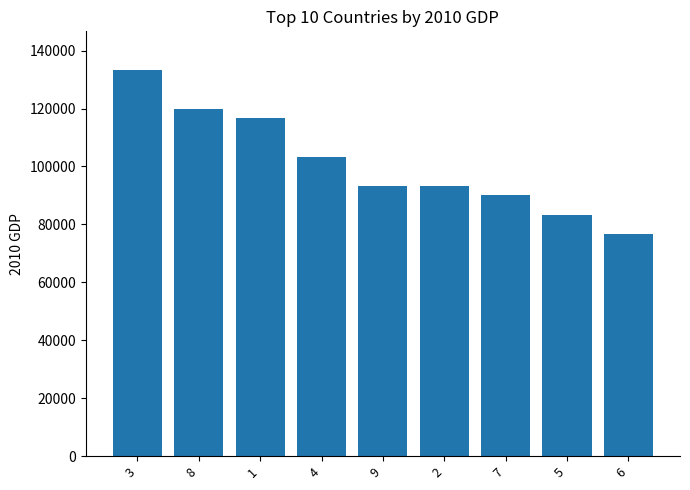

Reading left to right, extract all data points from this chart.

133333.3	120000.0	116666.7	103333.3	93333.3	93333.3	90000.0	83333.3	76666.7